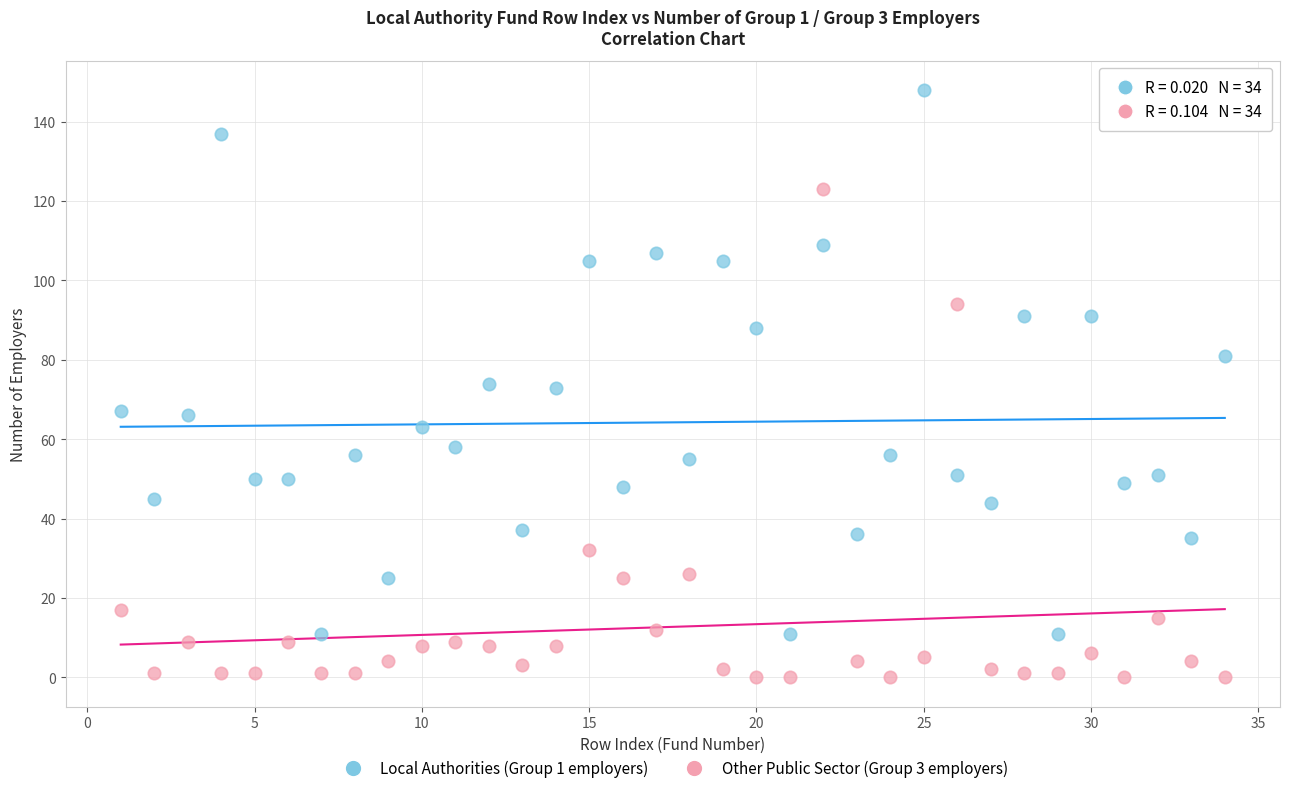

Which series reaches the minimum Y coordinate?

Other Public Sector (Group 3 employers)